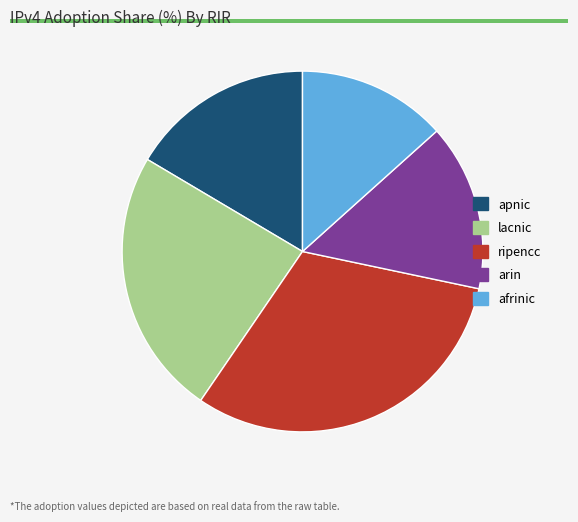

Is the sum of afrinic and apnic greater than half?

No